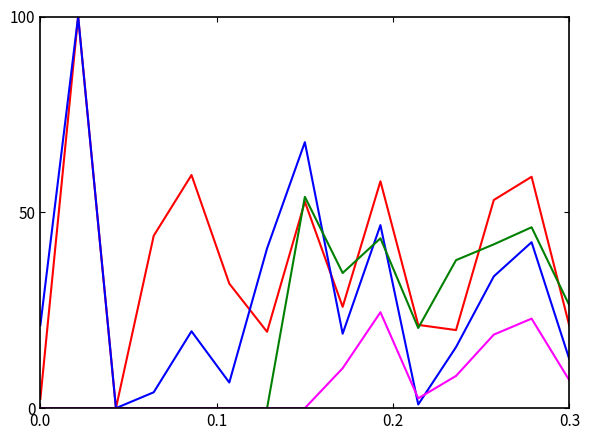

What is the total value across all series at 0.3?

66.8